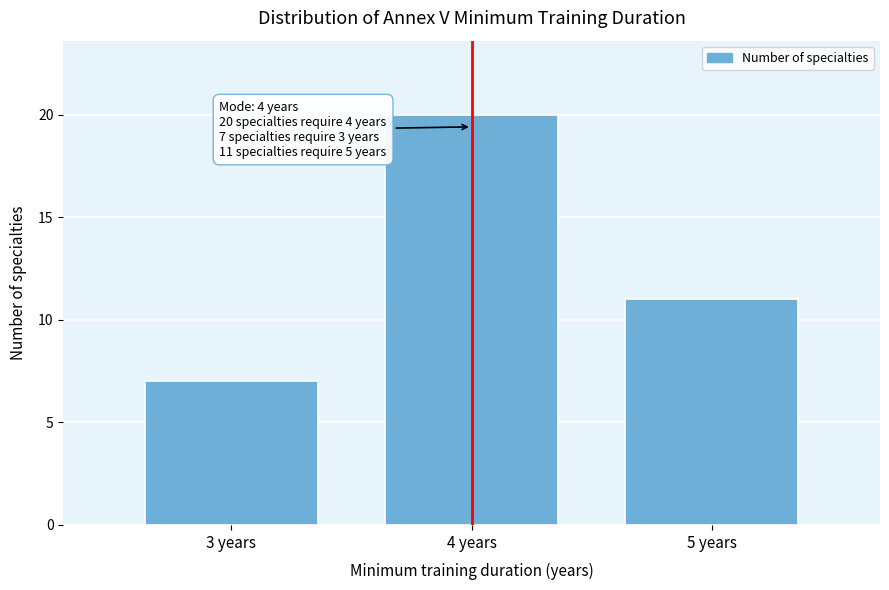

Reading left to right, list all the values displayed in this chart.

7	20	11